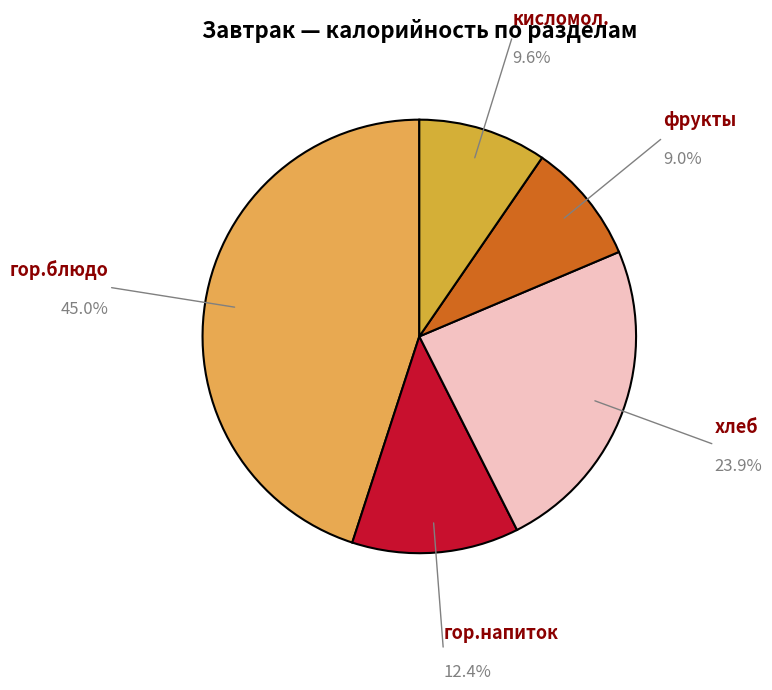

Which category has the smallest portion of the pie?

фрукты